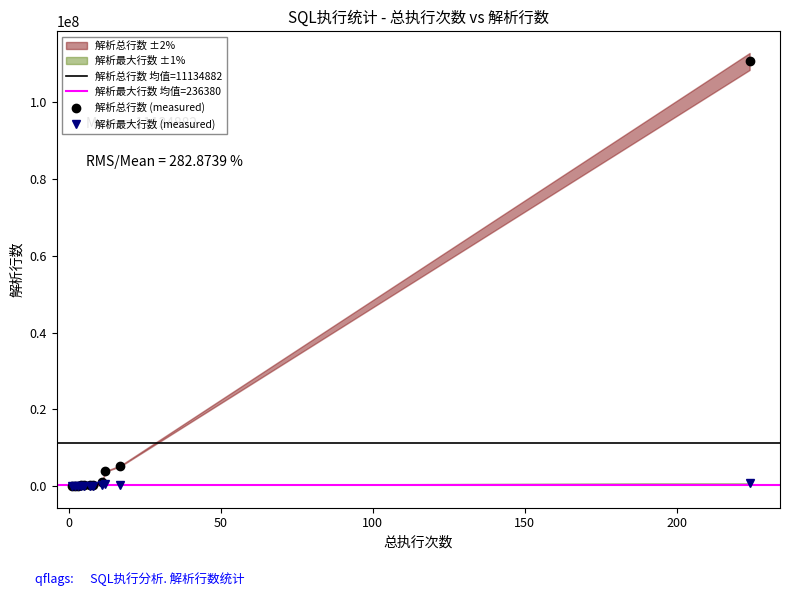

Which series changed the most between 8 and 11?

解析总行数